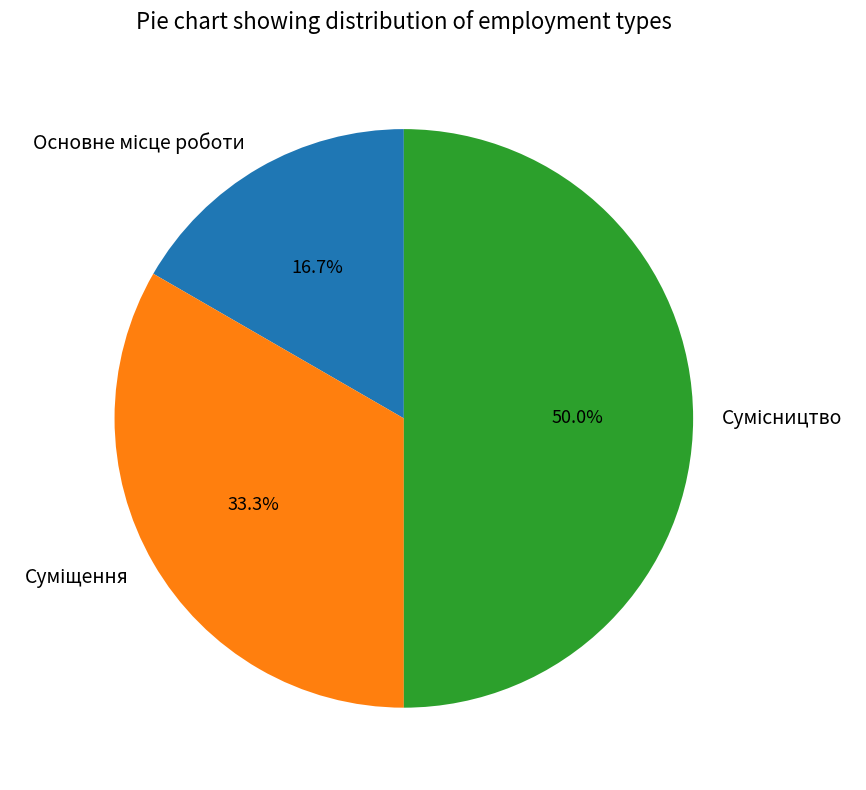

Which has a higher value, Сумісництво or Основне місце роботи?

Сумісництво